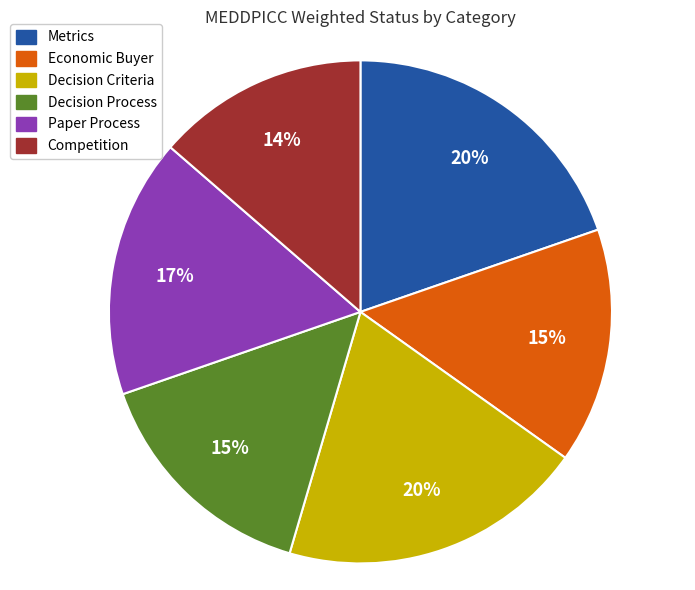

To the nearest percent, what is the difference between the largest and smallest slice percentages?

6%